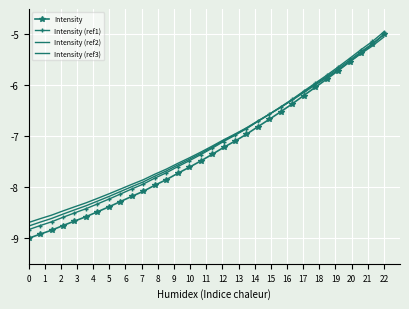

True or false: Intensity (ref2) has more than 2 interior local peaks.

False